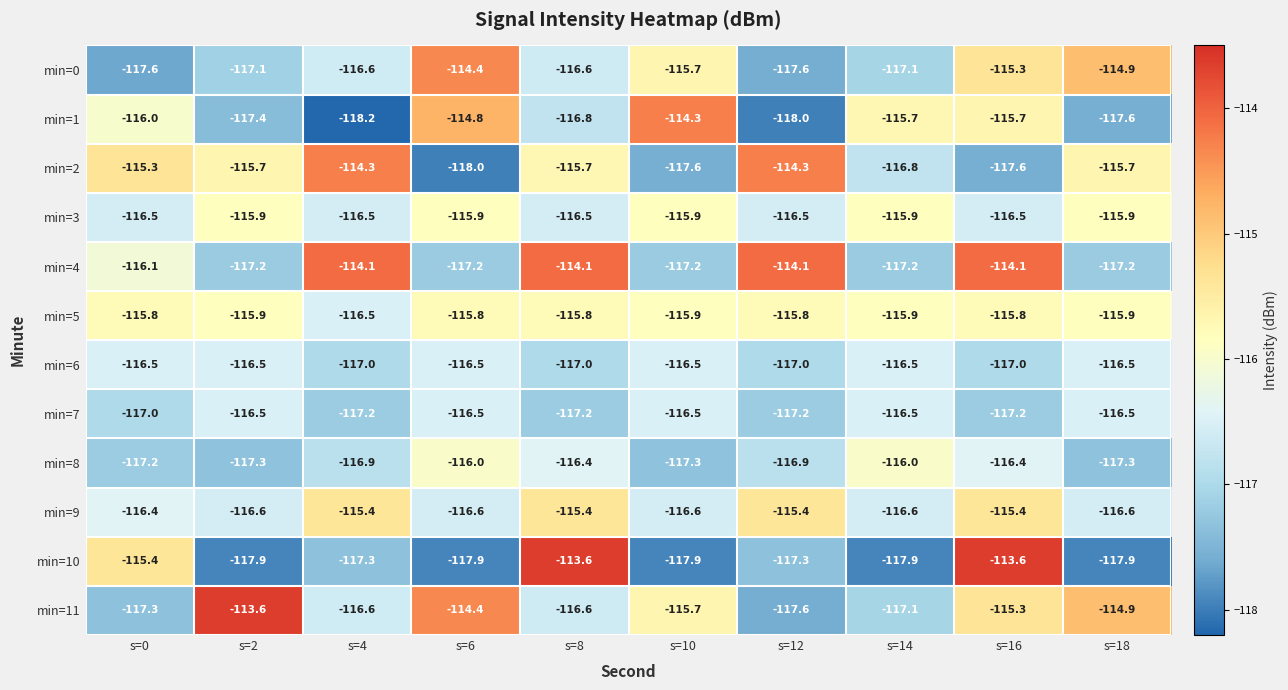

What is the highest value of the min=4 series?

-114.1